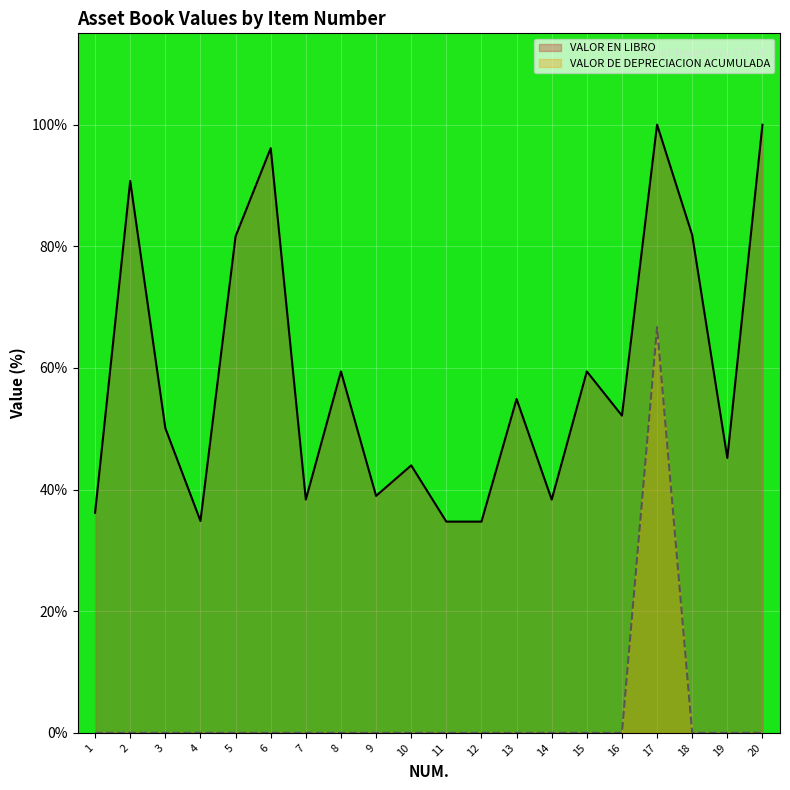

How many data points in VALOR EN LIBRO are less than 52?

10